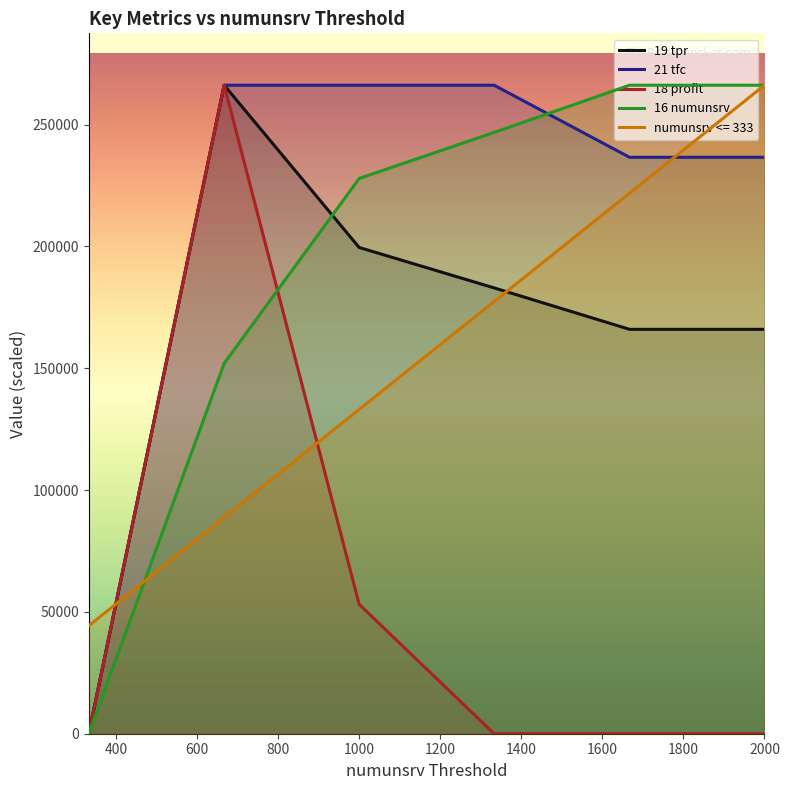

True or false: numunsrv <= 333 and 21 tfc intersect in this chart.

True